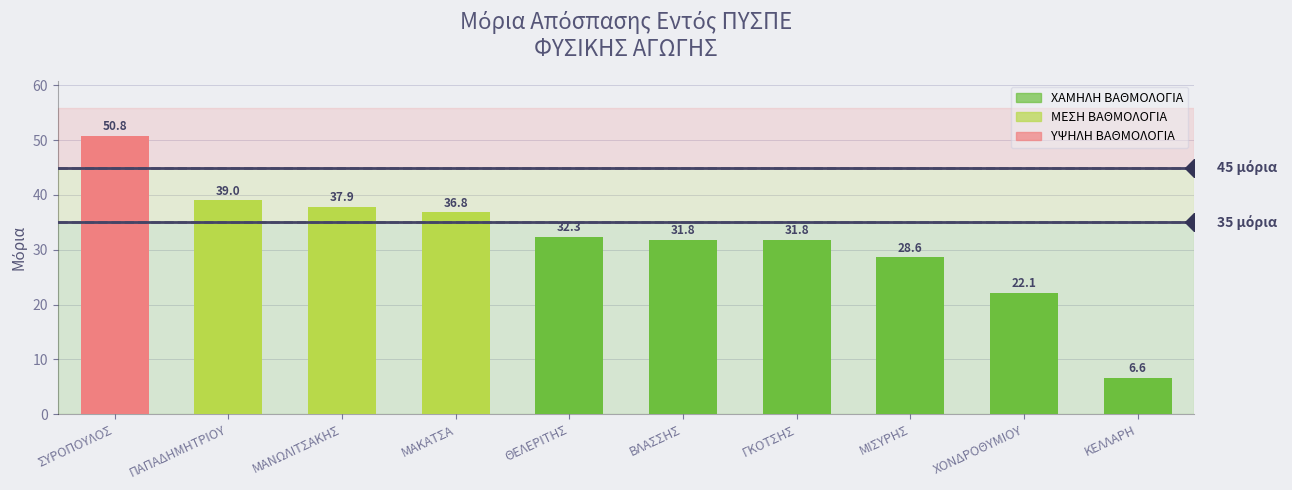

What is the sum of the values at ΘΕΛΕΡΙΤΗΣ and ΠΑΠΑΔΗΜΗΤΡΙΟΥ?

71.3